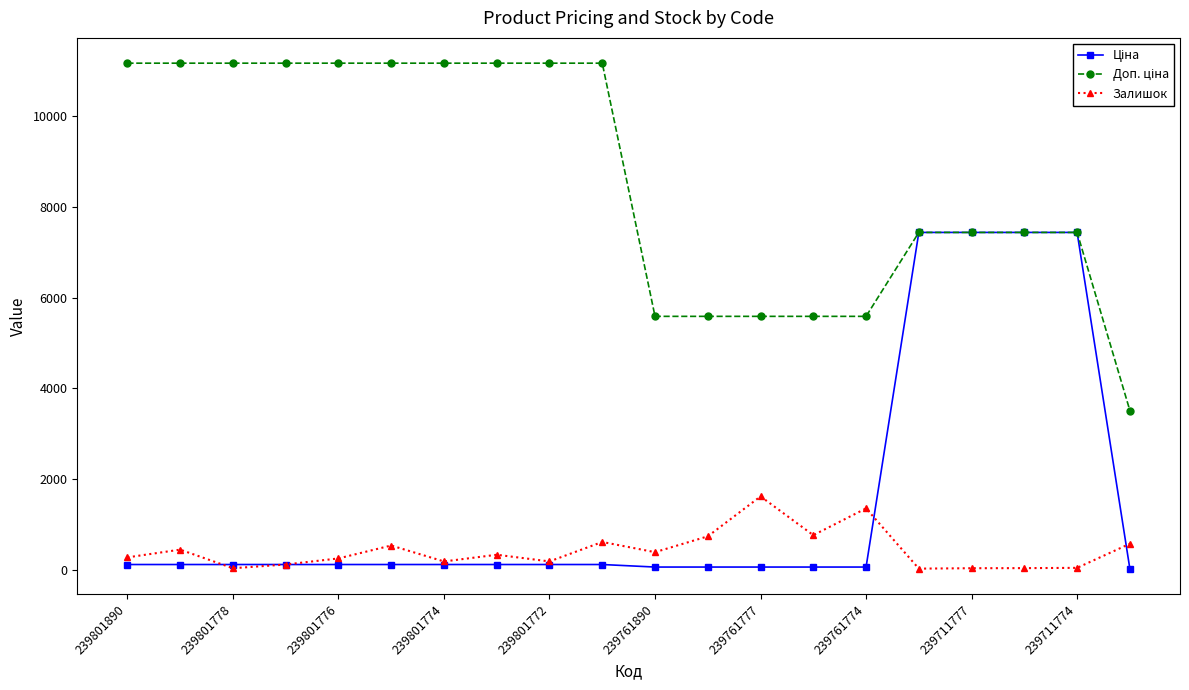

At how many categories does at least one series exceed 4948?

19